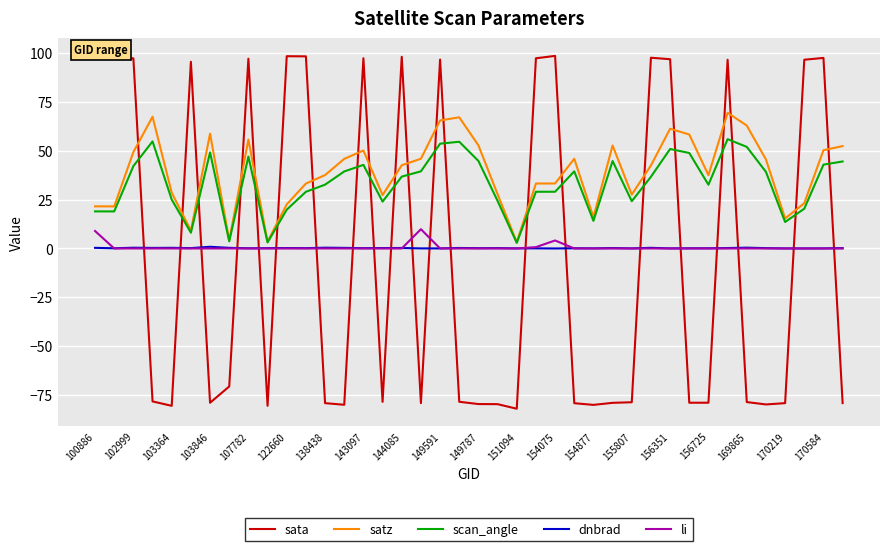

Which series has the widest spread of values?

sata